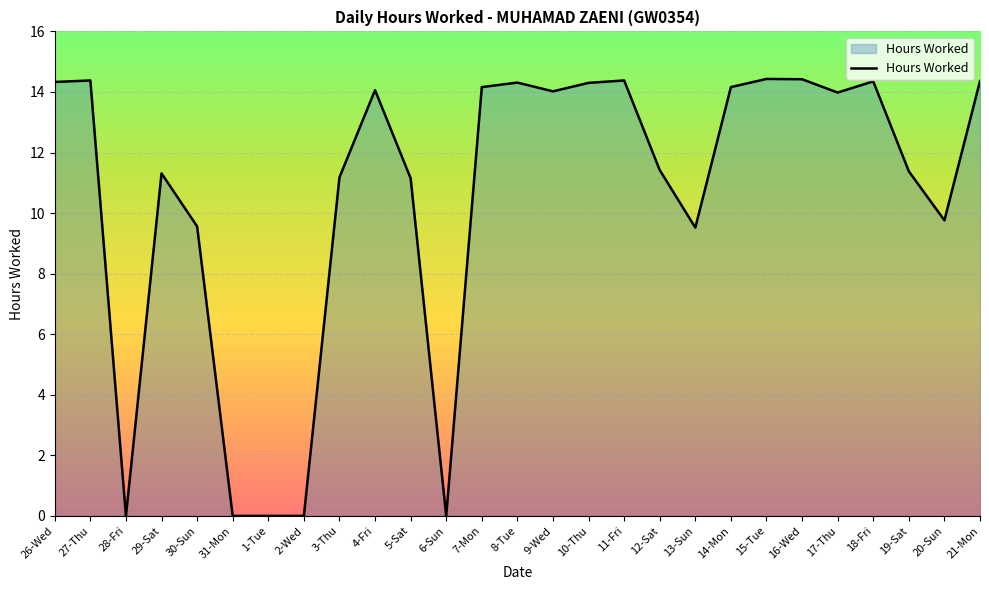

At which label does the data first exceed 13?

26-Wed